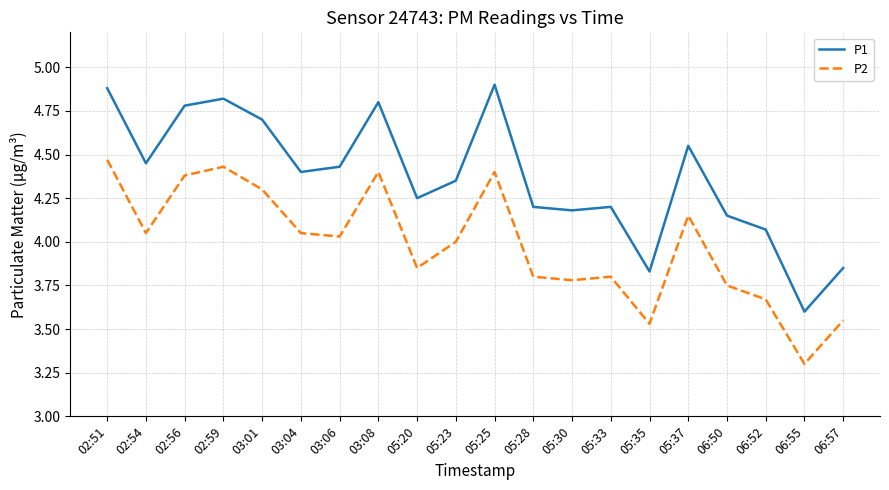

What is the difference between the highest and lowest values at 06:52?

0.4